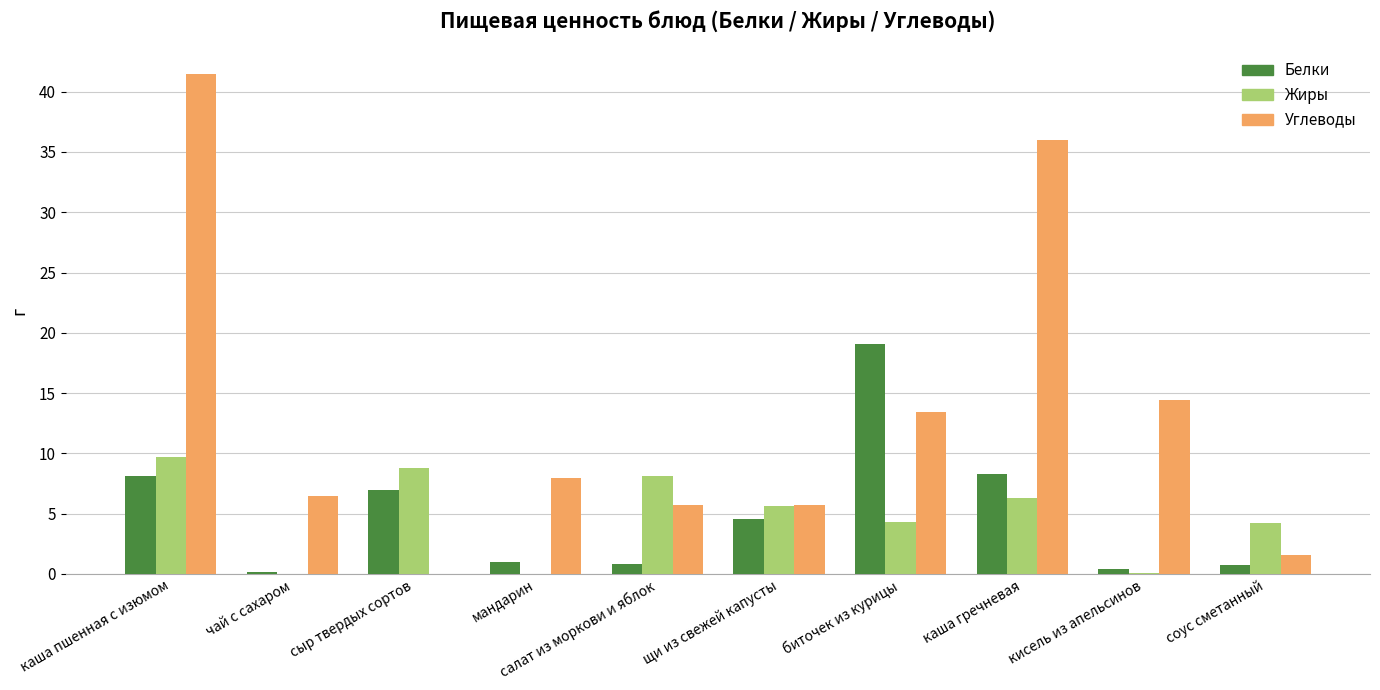

What is the total value across all series at соус сметанный?

6.6